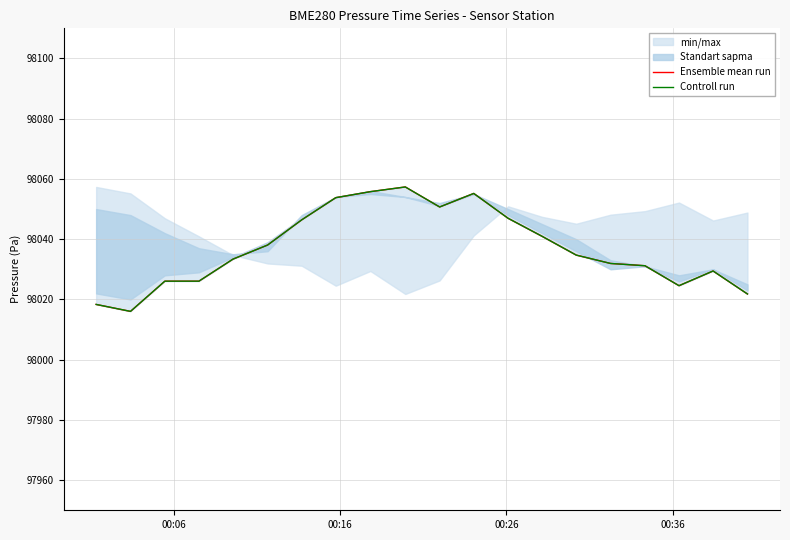

Rank the series by their maximum value, from highest to lowest.

Ensemble mean run, Controll run